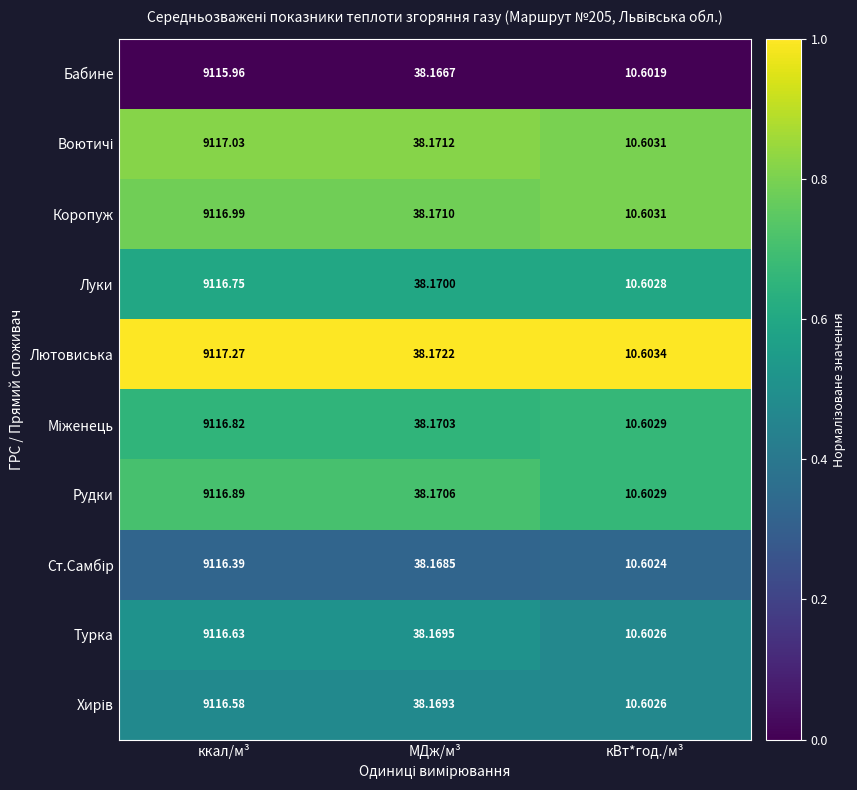

Rank the categories by Коропуж value from highest to lowest.

ккал/м³, МДж/м³, кВт*год./м³